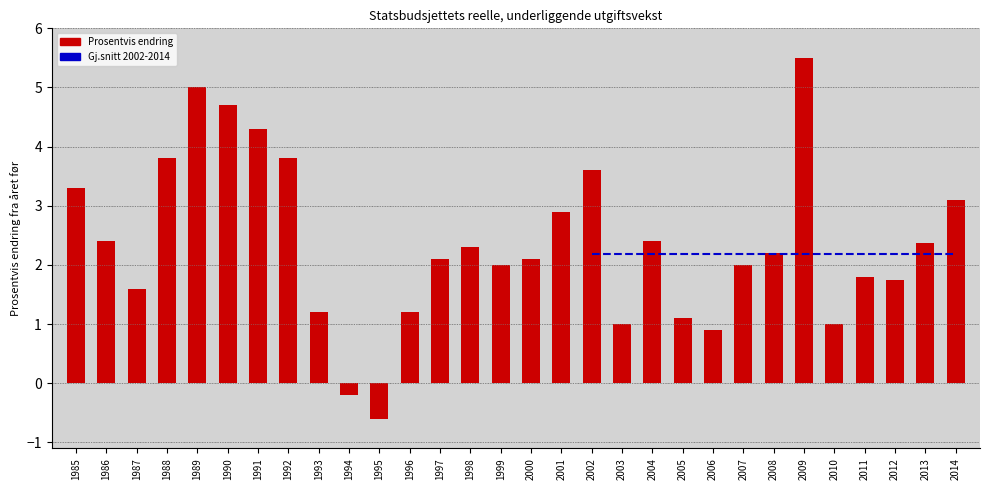

What is the sum of the values at 2007 and 1989?

7.0